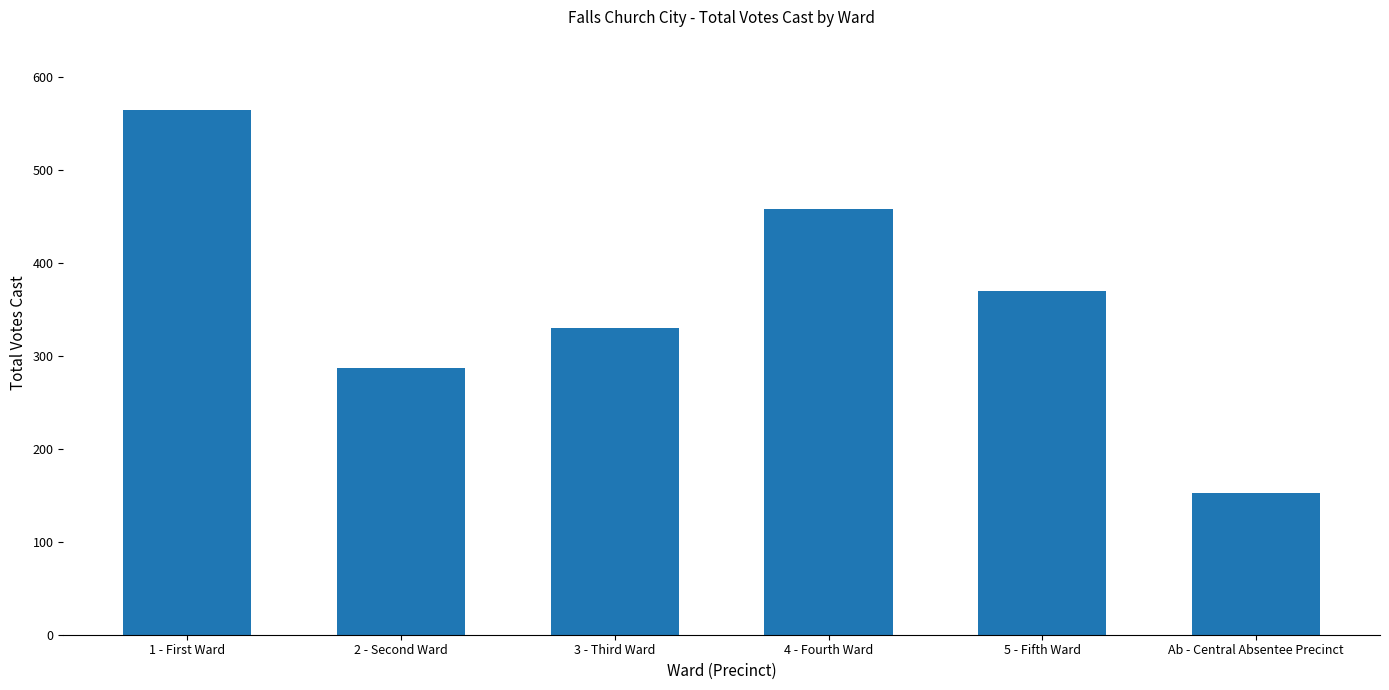

True or false: the data shows 369 at 5 - Fifth Ward.

True